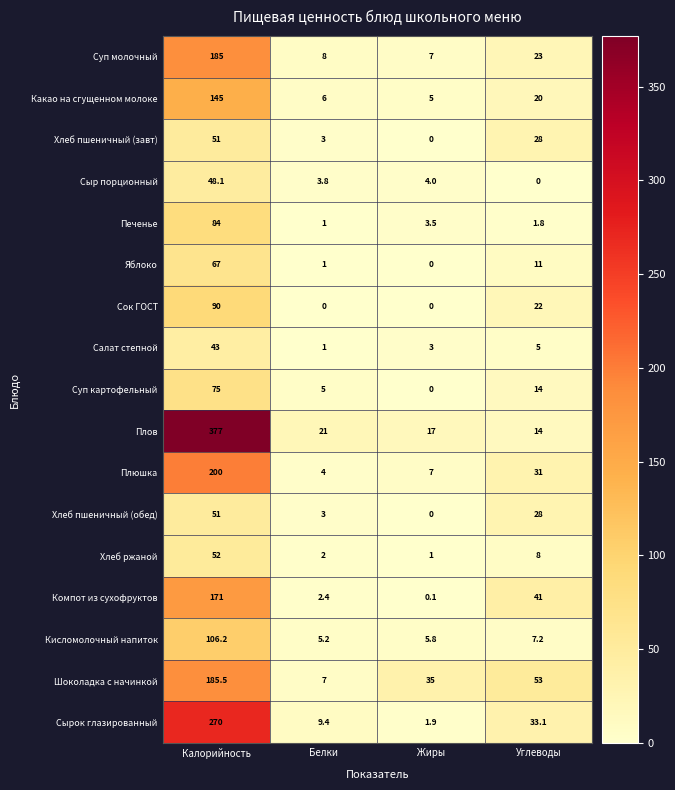

How many series are shown in this chart?

17